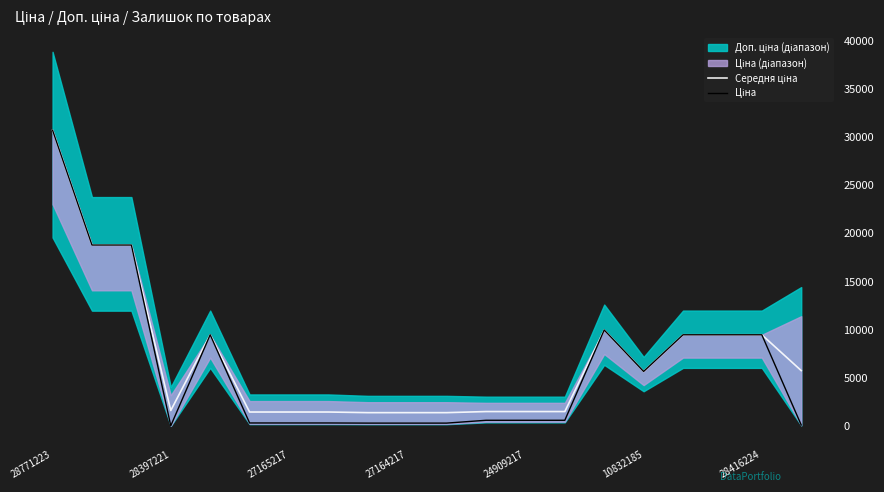

At which category is the sum across all series the highest?

28771223